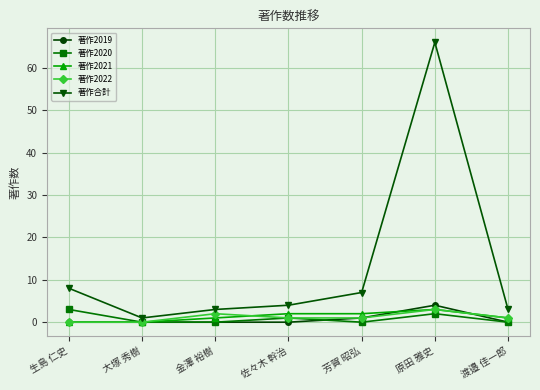

Count the number of data series in this chart.

5